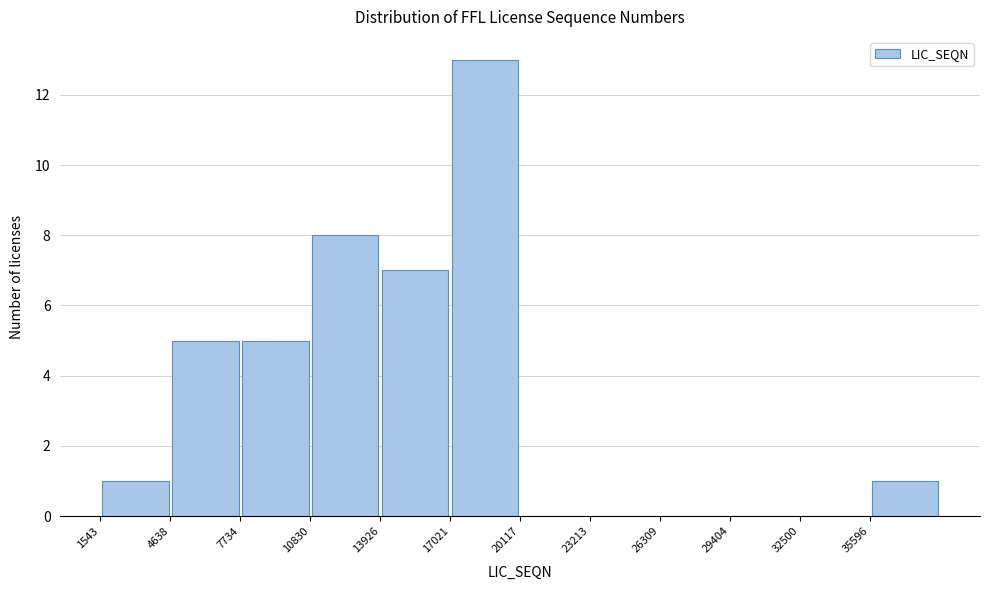

Reading left to right, list every bar in this chart as the range it spans on the x-axis followed by its height. Neither the bar edges nor the heights are printed on the chart, so give them approximately, as read against the axes.

1500 to 4500: 1
4500 to 7500: 5
7500 to 11000: 5
11000 to 14000: 8
14000 to 17000: 7
17000 to 20000: 13
20000 to 23000: 0
23000 to 26500: 0
26500 to 29500: 0
29500 to 32500: 0
32500 to 35500: 0
35500 to 38500: 1